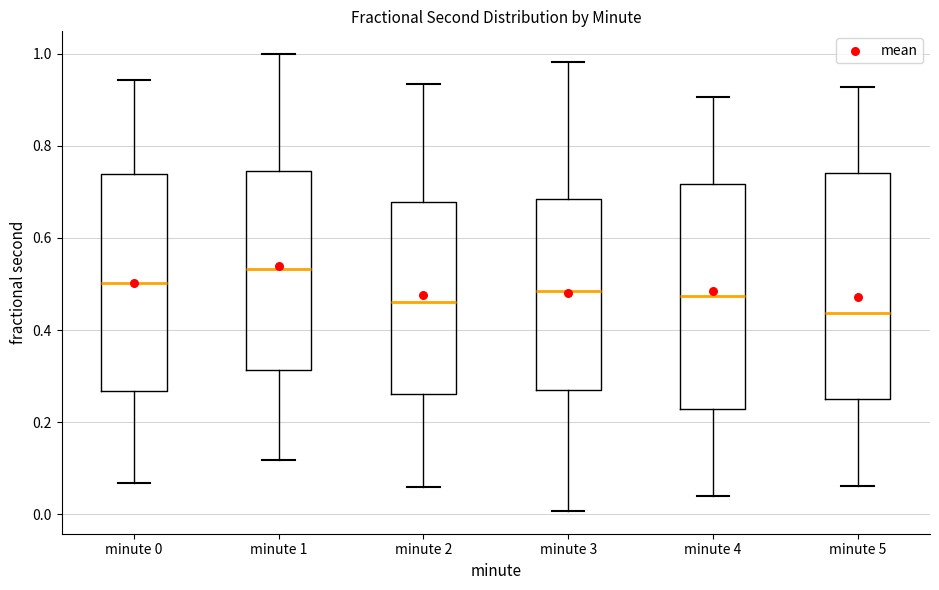

Reading left to right, transcribe this box plot: for each box, give where its median line is, the range the box spans, and where its two whiskers end, as read against the y-axis. The values are not printed on the chart, so give them approximately, as read against the axis.

minute 0: median 0.50, box 0.26 to 0.74, whiskers 0.06 to 0.94
minute 1: median 0.54, box 0.32 to 0.74, whiskers 0.12 to 1.00
minute 2: median 0.46, box 0.26 to 0.68, whiskers 0.06 to 0.94
minute 3: median 0.48, box 0.26 to 0.68, whiskers 0.00 to 0.98
minute 4: median 0.48, box 0.22 to 0.72, whiskers 0.04 to 0.90
minute 5: median 0.44, box 0.24 to 0.74, whiskers 0.06 to 0.92